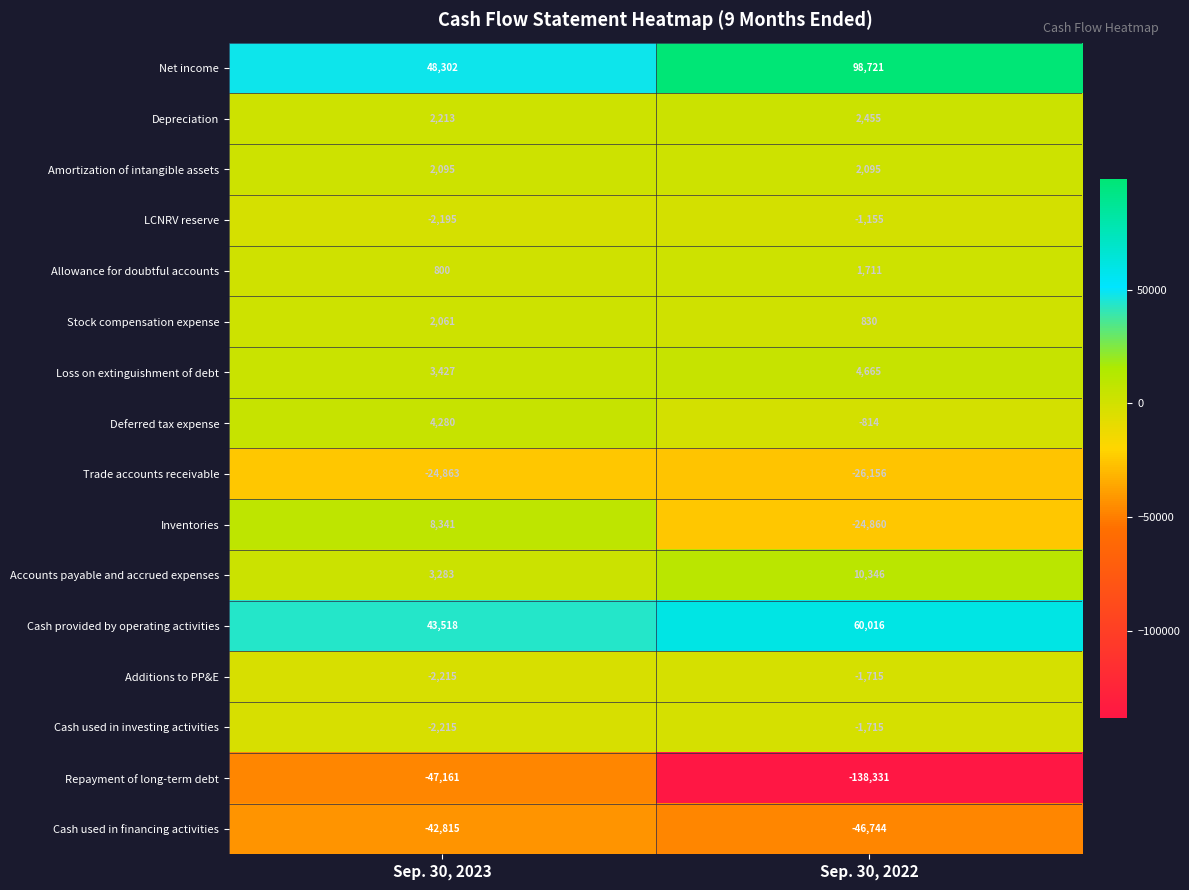

What is the maximum value shown in the chart?

98721